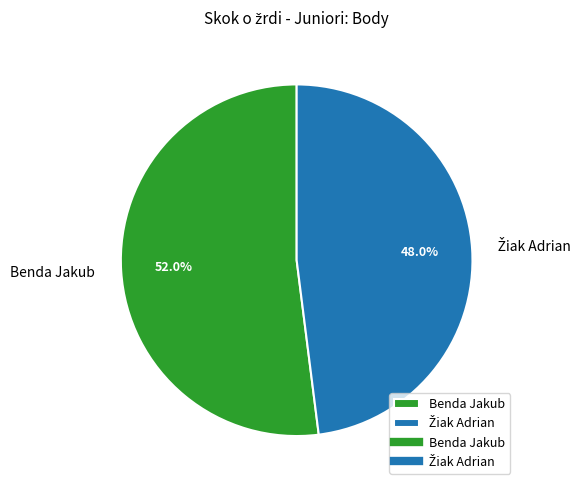

Does any single category account for the majority?

Yes